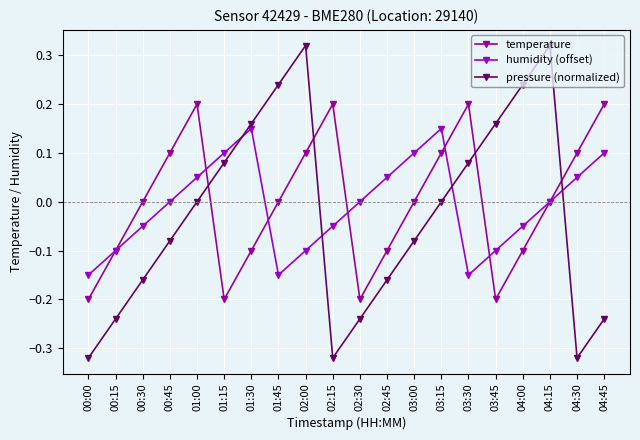

Is the value of temperature at 02:45 greater than the value of humidity (offset) at 04:30?

No